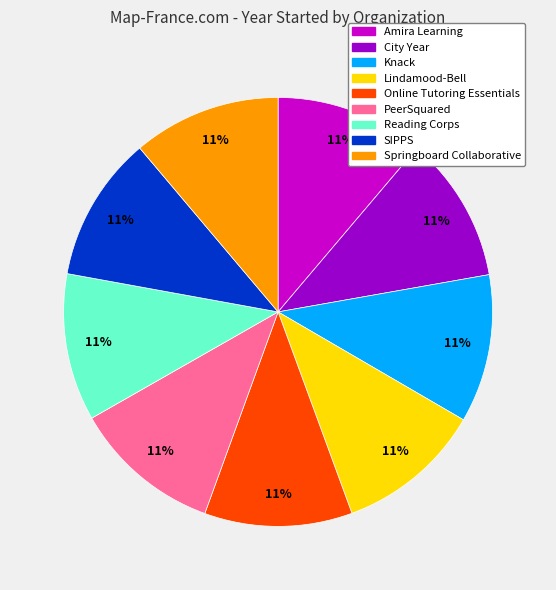

What is the ratio of the value at PeerSquared to the value at Reading Corps?

1.0